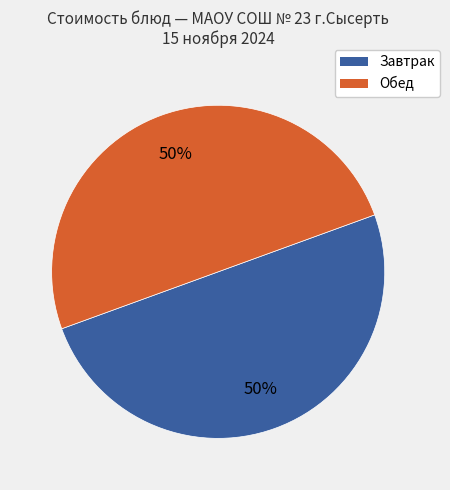

Approximately how many times larger is the value at Завтрак compared to Обед?

1.0